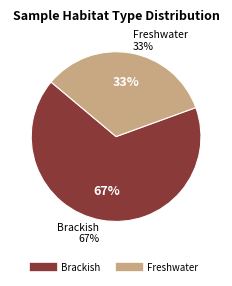

Is BMCC148 the majority of the pie?

No